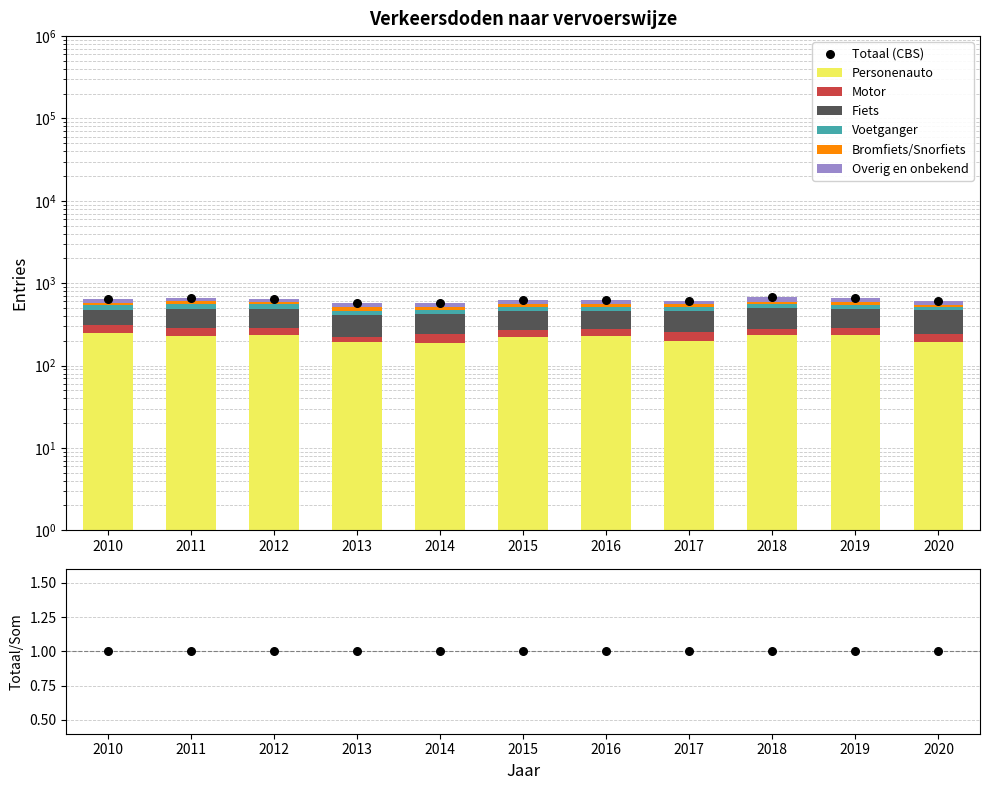

Is the value of Fiets at 2019 greater than the value of Voetganger at 2017?

Yes